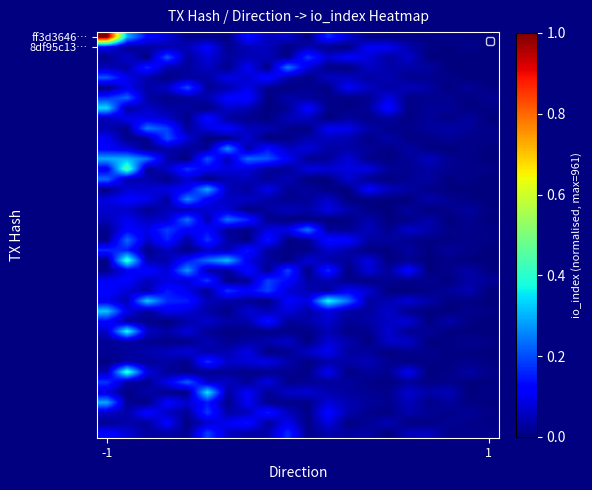

Count the number of categories in the chart.

20